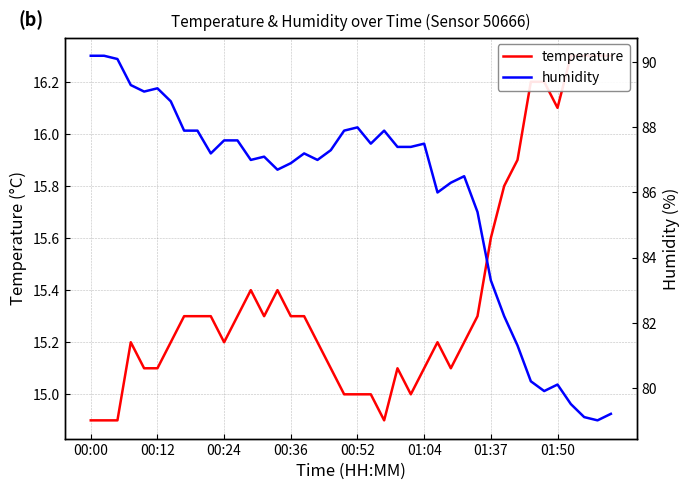

What is the difference between the maximum and second lowest values in the humidity series?

11.1